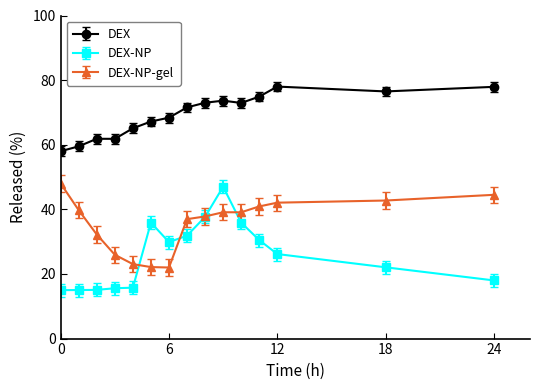

What is the minimum value shown in the chart?

15.0